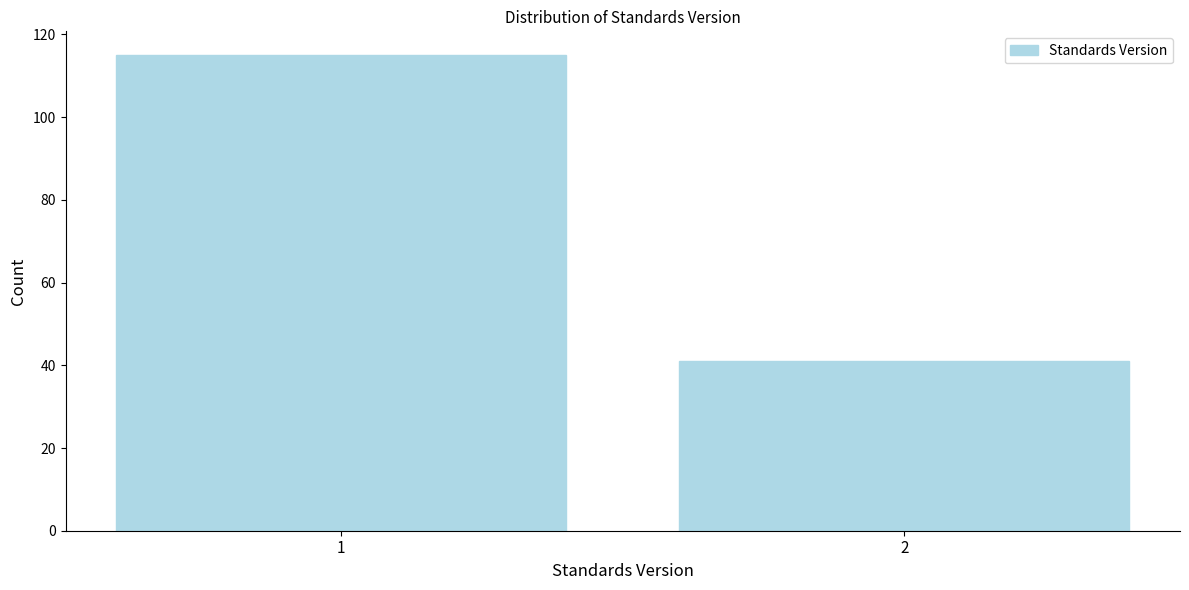

Reading left to right, list all the values displayed in this chart.

115	41